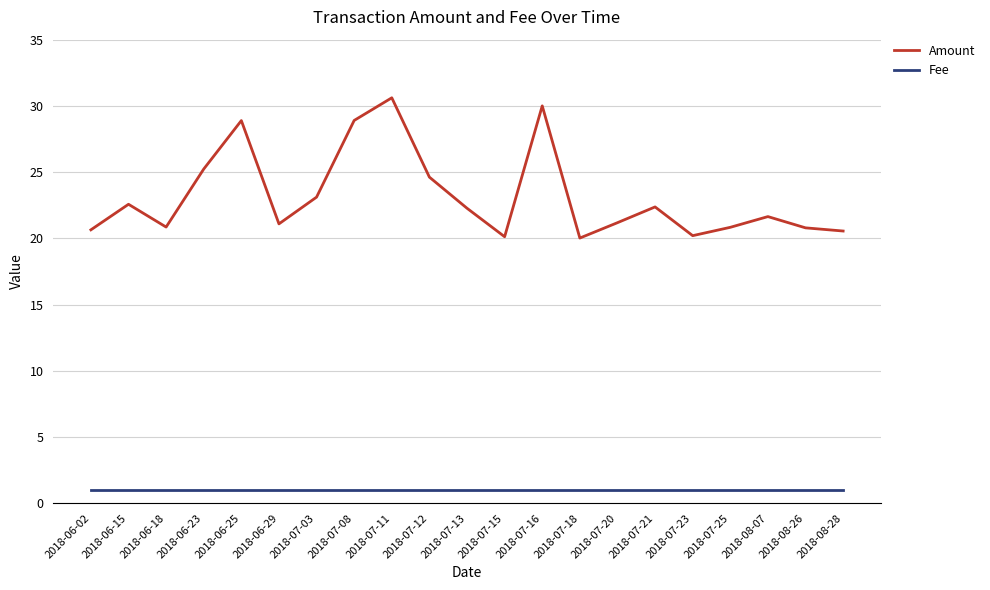

Does the chart display data point markers on the line(s)?

No